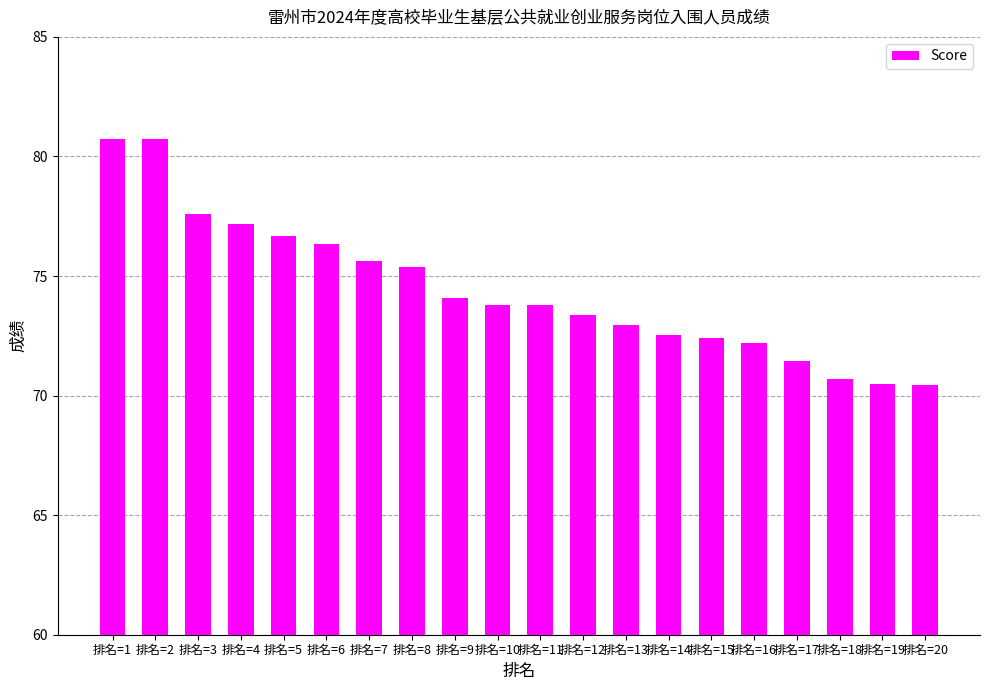

How many categories are shown in the chart?

20